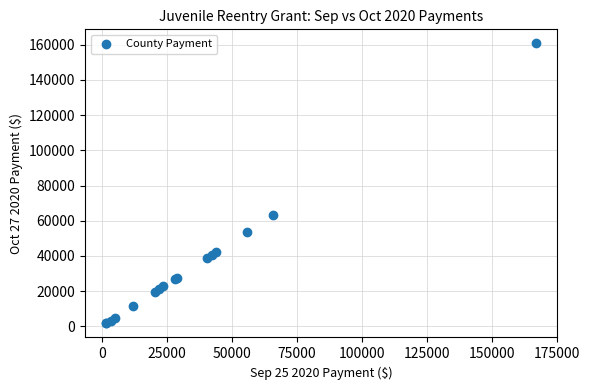

What Y value in the scatter plot is closest to 81214?

63347.3